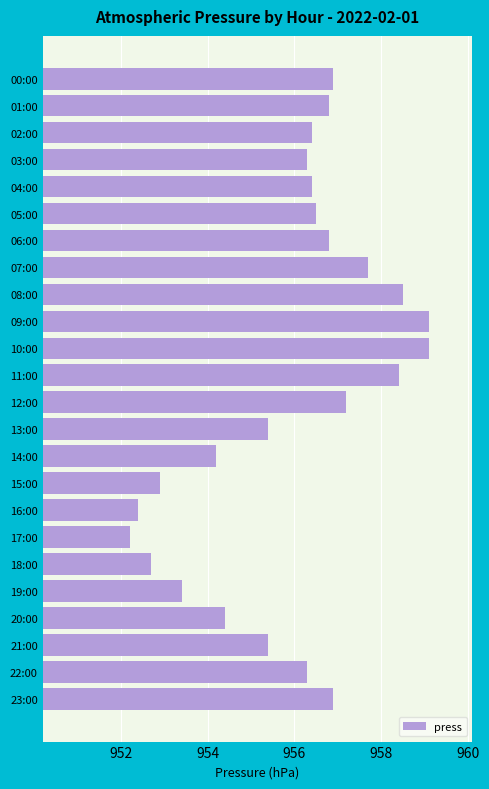

True or false: the data shows 956.9 at 00:00.

True